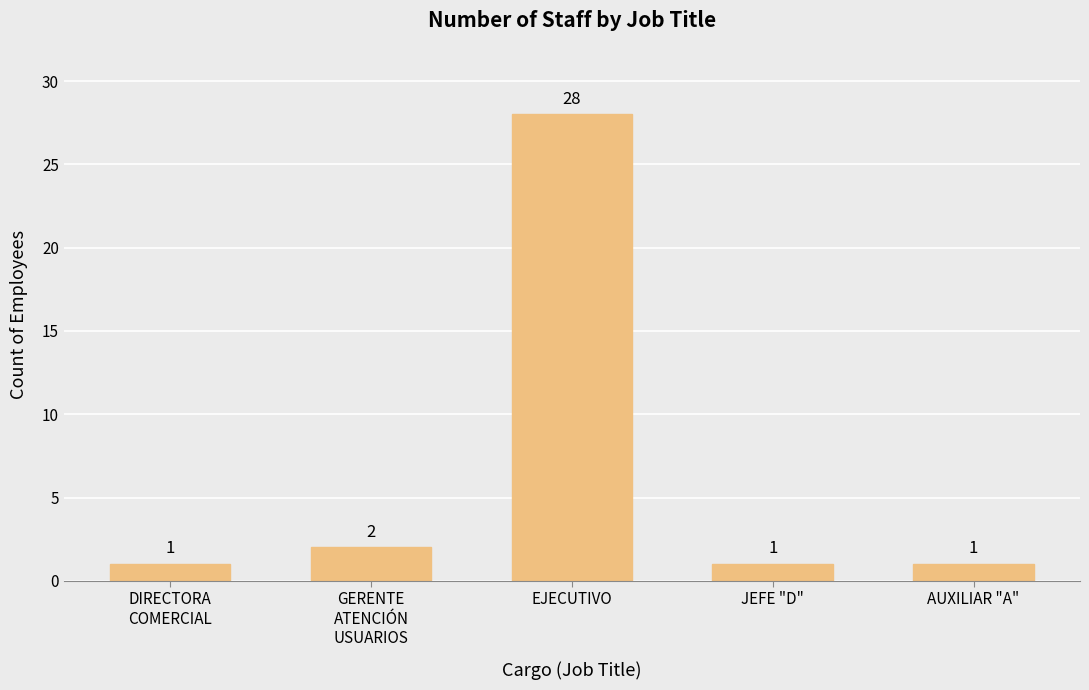

What is the maximum value shown in the chart?

28